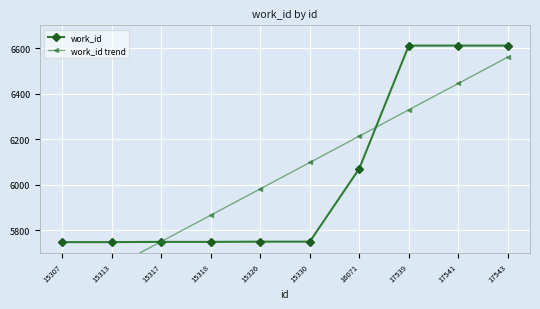

What is the minimum value for work_id trend?

5519.3